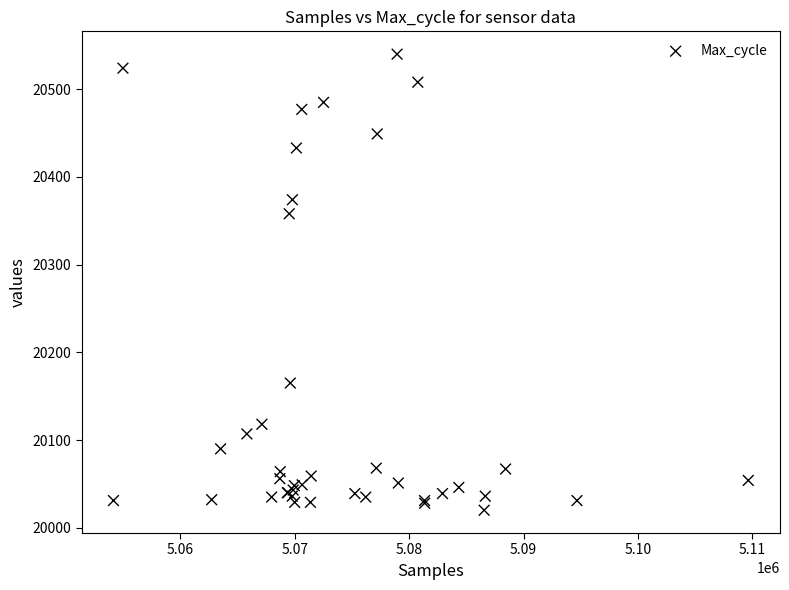

What Y value in the scatter plot is closest to 20280?

20358